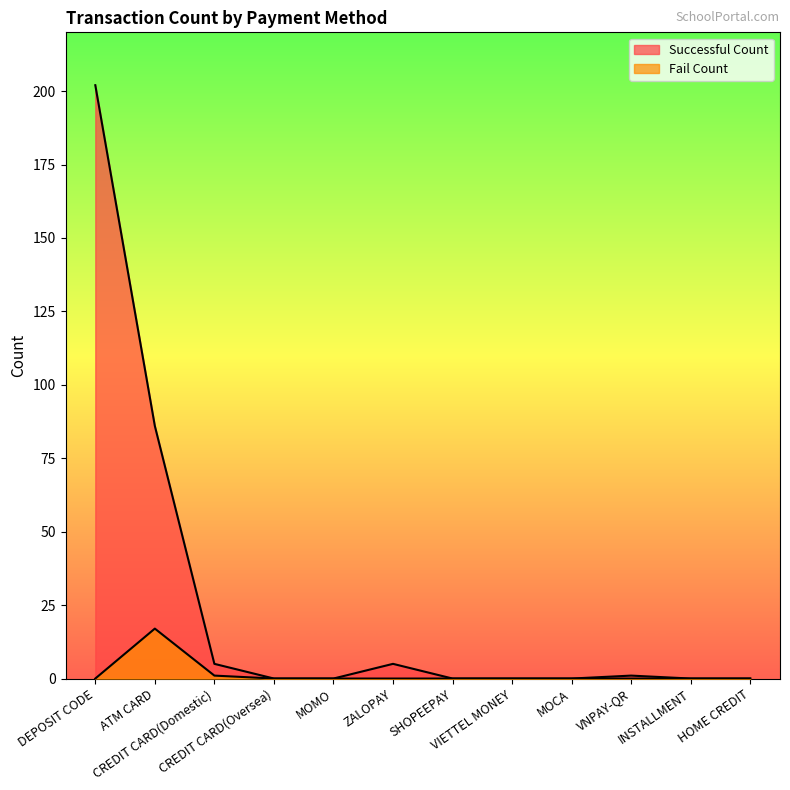

Reading left to right, list all the values displayed in this chart.

Successful Count: 202	86	5	0	0	5	0	0	0	1	0	0
Fail Count: 0	17	1	0	0	0	0	0	0	0	0	0